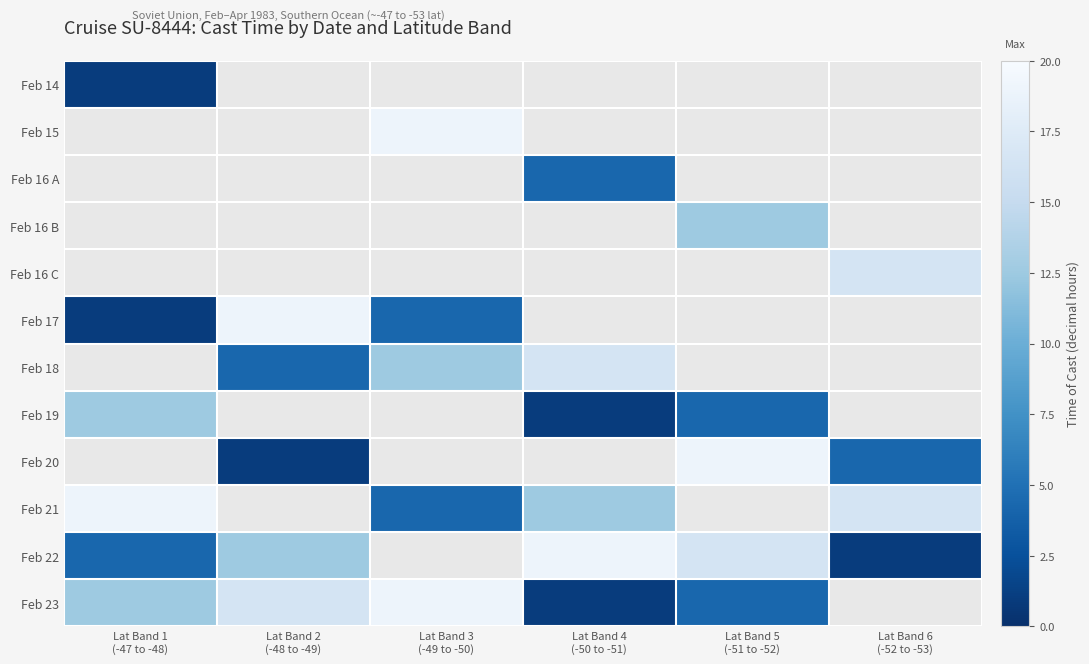

At how many categories does at least one series exceed 16?

6